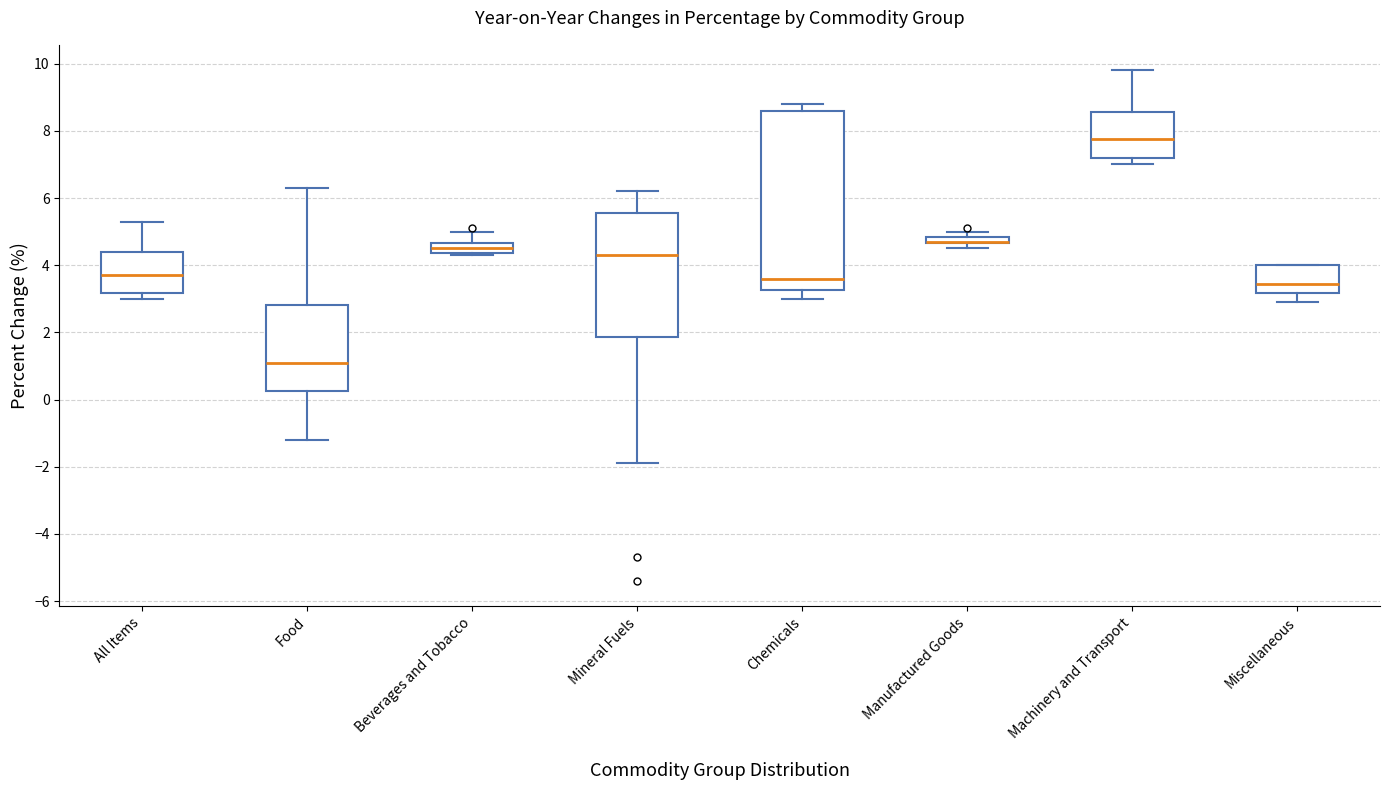

Where is the lower edge of the box for Miscellaneous on the y-axis? The values are not printed on the chart, so give them approximately, as read against the axis.

3.2